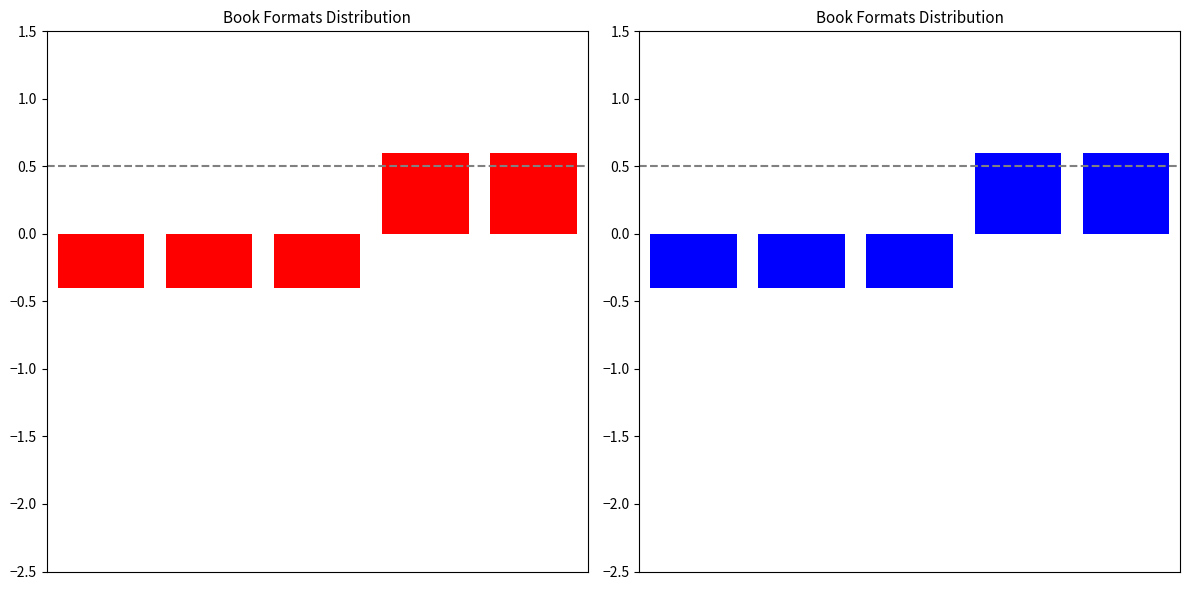

Reading left to right, extract all data points from this chart.

0=-0.4	1=-0.4	2=-0.4	3=0.6	4=0.6